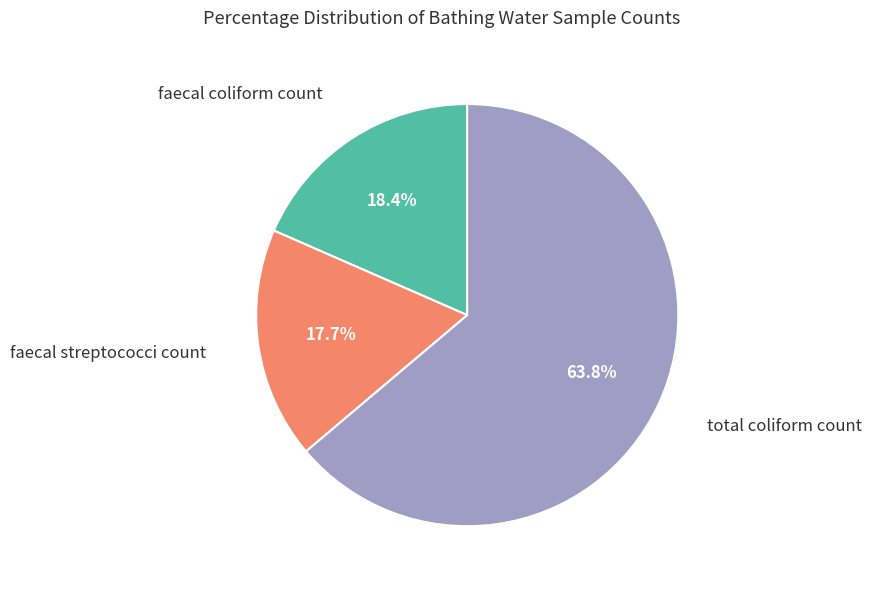

Does any single category account for the majority?

Yes